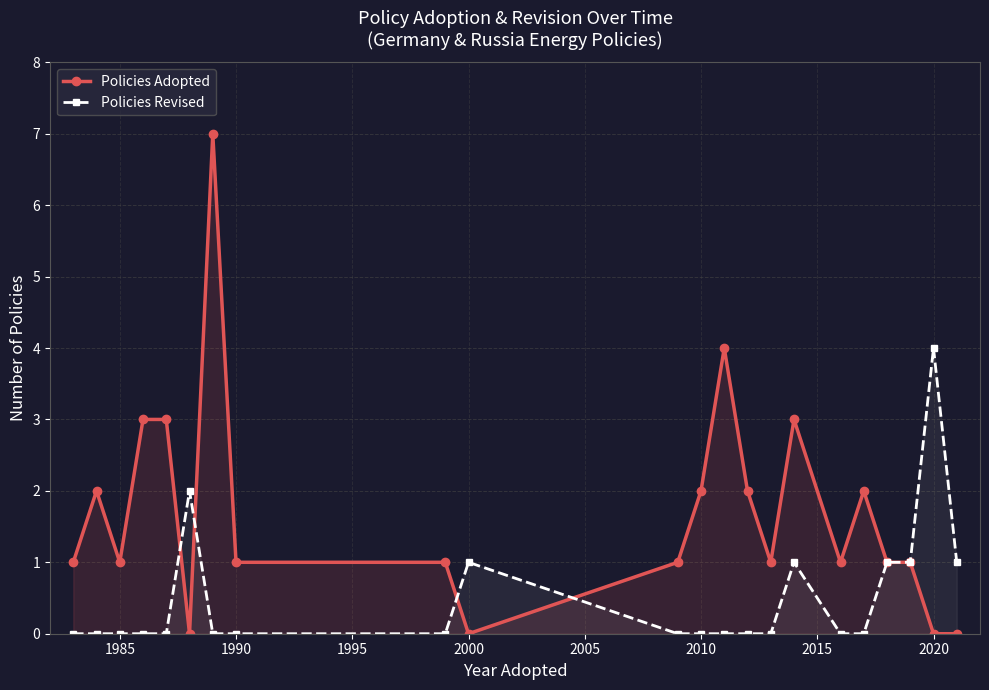

The Policies Revised series shows 0 at 16. True or false?

True